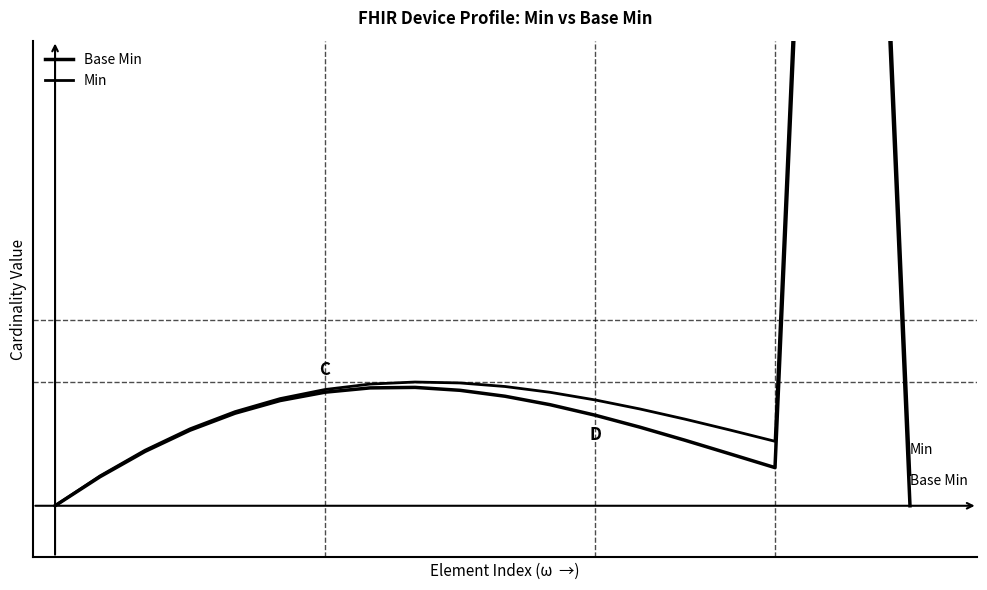

At how many categories does at least one series exceed 0?

19